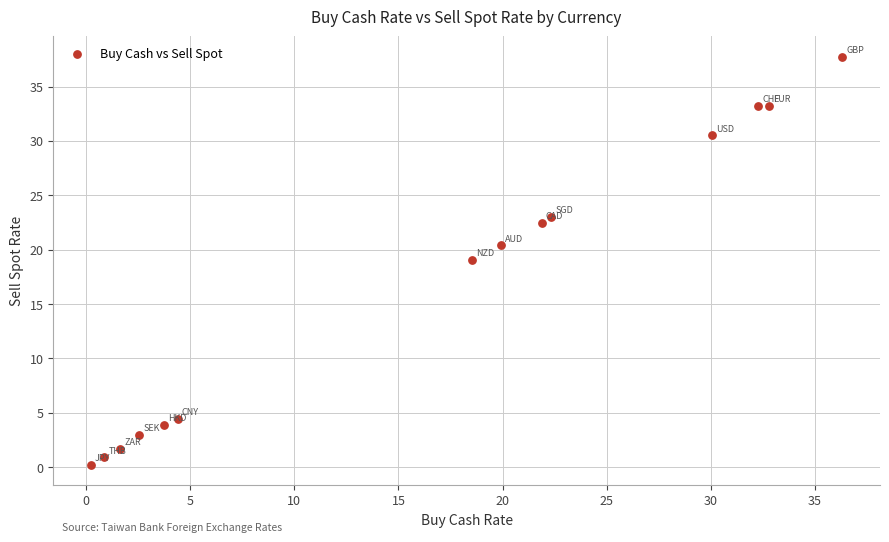

What is the range of X values (max minus min)?

36.1